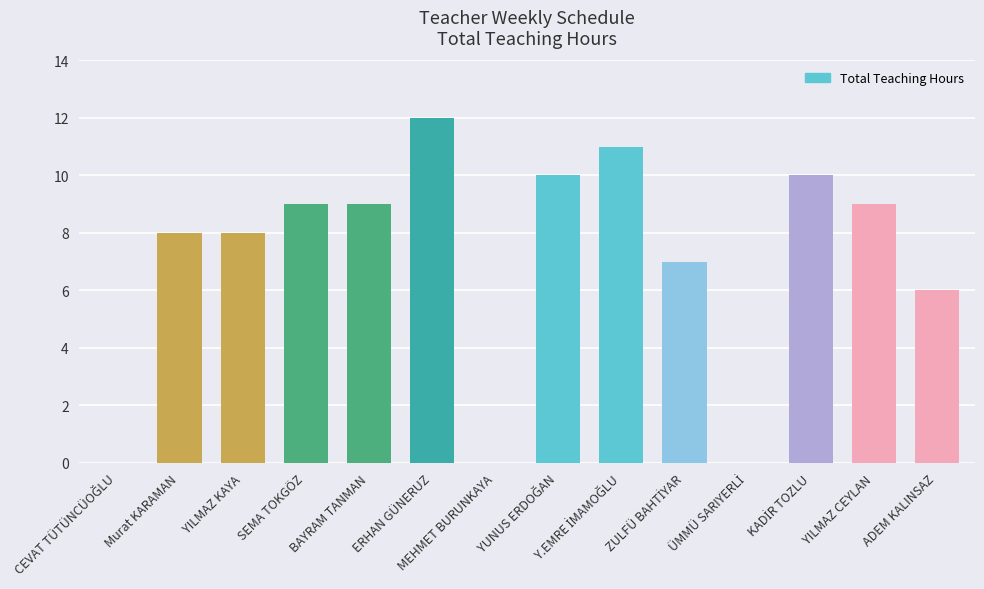

Are the bars horizontal?

No